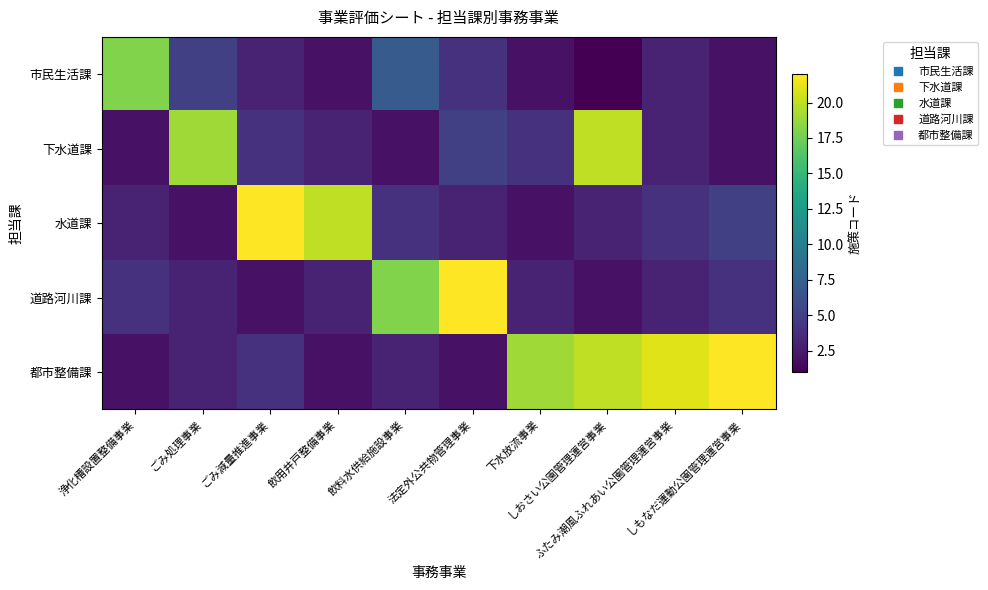

Rank the series by their maximum value, from highest to lowest.

水道課, 道路河川課, 都市整備課, 下水道課, 市民生活課